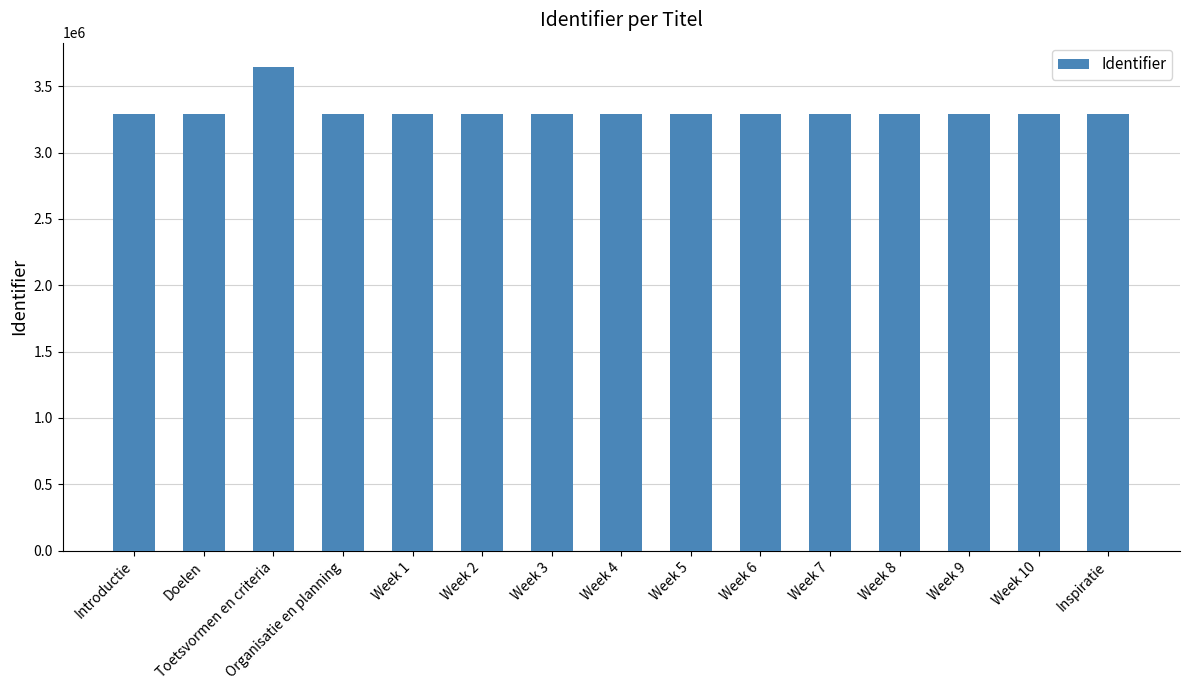

What is the average value?

3316473